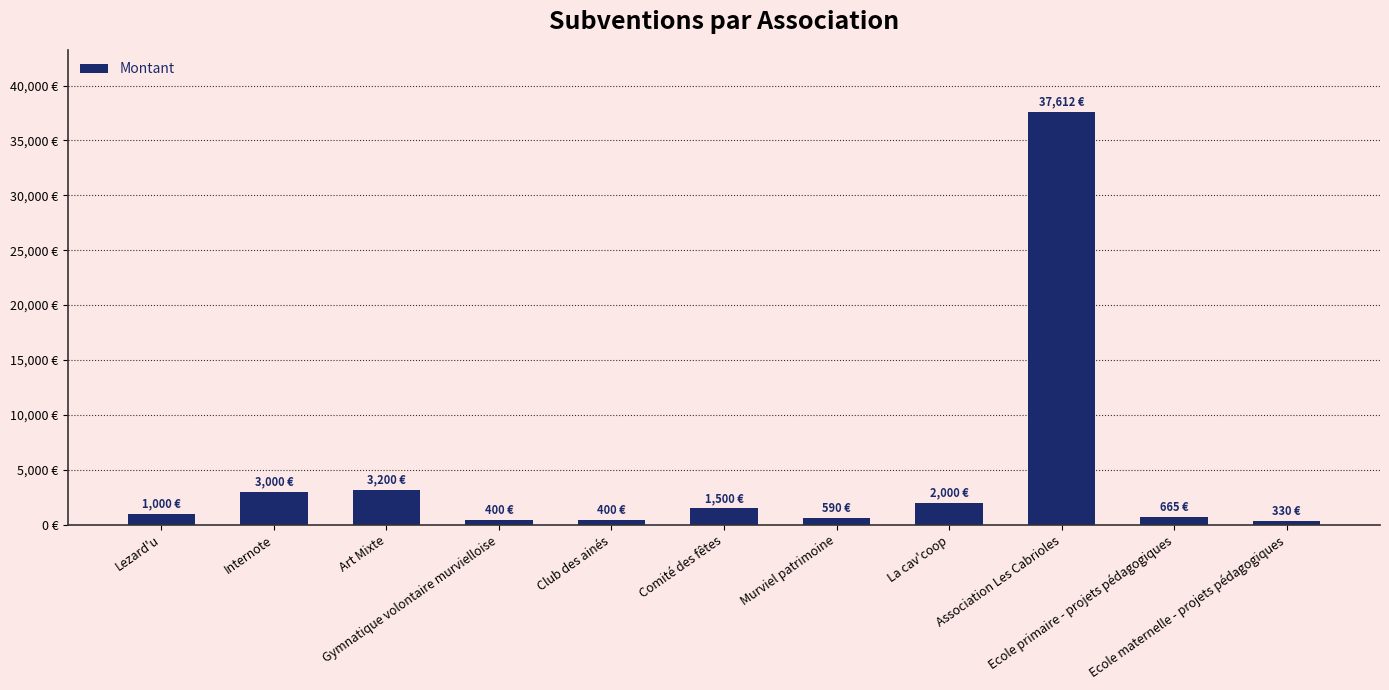

How many bars are there in total?

11